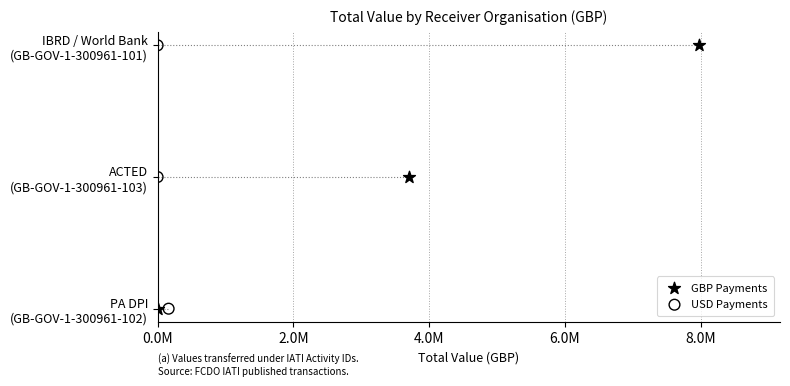

What are all the series names shown in the legend?

GBP Payments, USD Payments